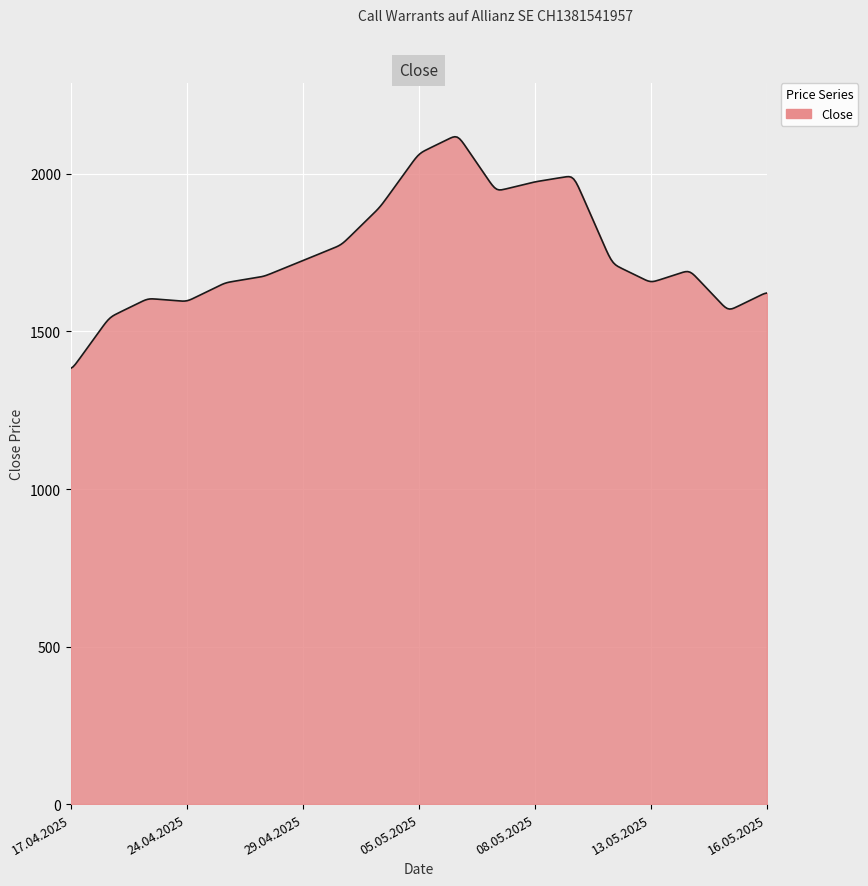

What is the greatest value displayed?

2118.2